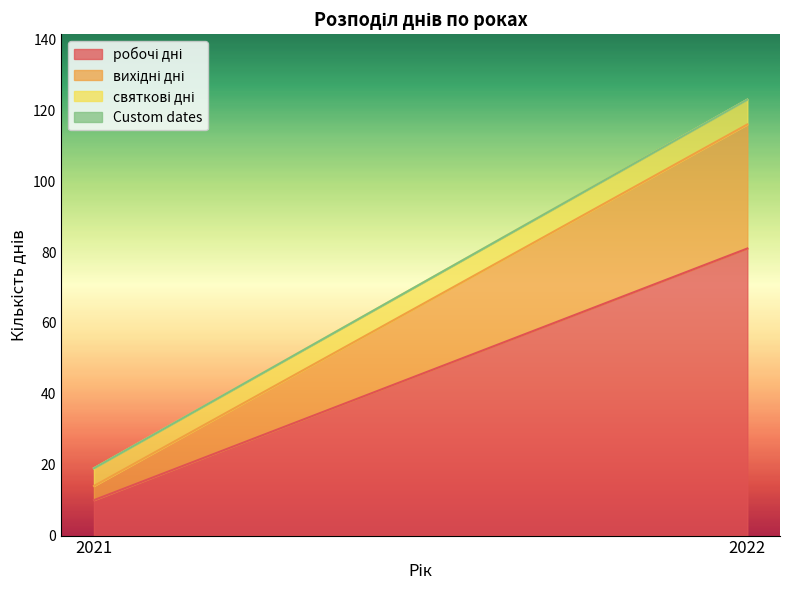

At 2021, list the series in order from smallest to largest.

Custom dates, вихідні дні, святкові дні, робочі дні